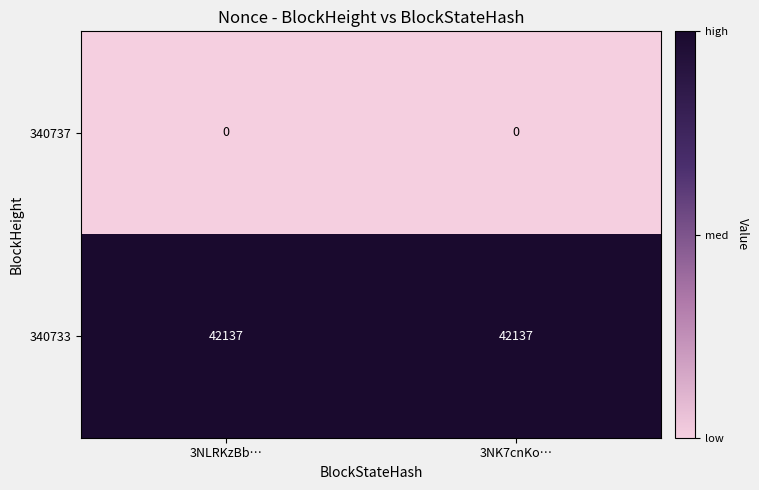

Reading left to right, list all the values displayed in this chart.

340737: 0	0
340733: 42137	42137